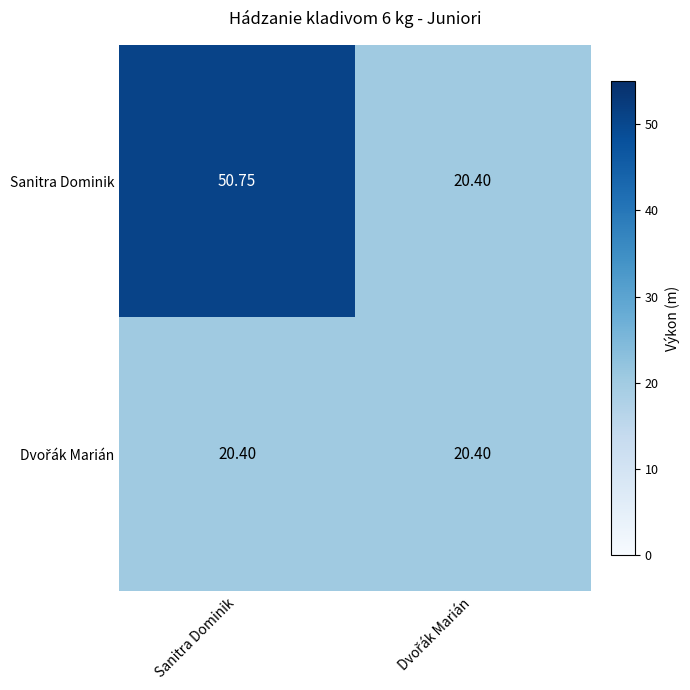

Which series has the largest total across all categories?

Sanitra Dominik